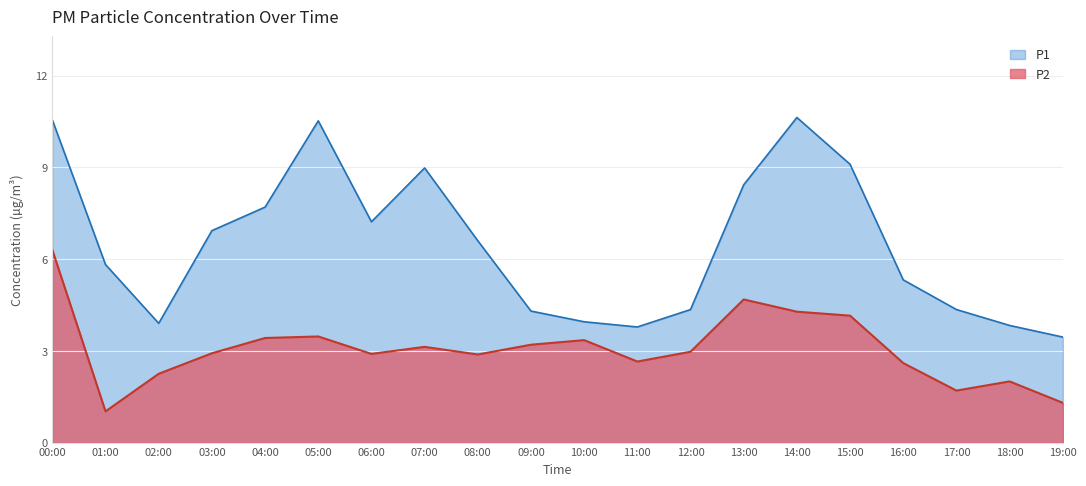

True or false: P1 and P2 intersect in this chart.

False